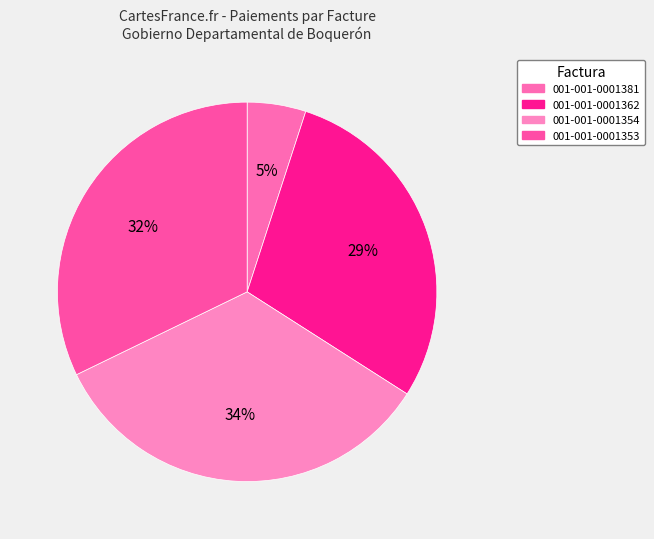

Combined, what portion of the pie is 001-001-0001354 and 001-001-0001381?

38.8%